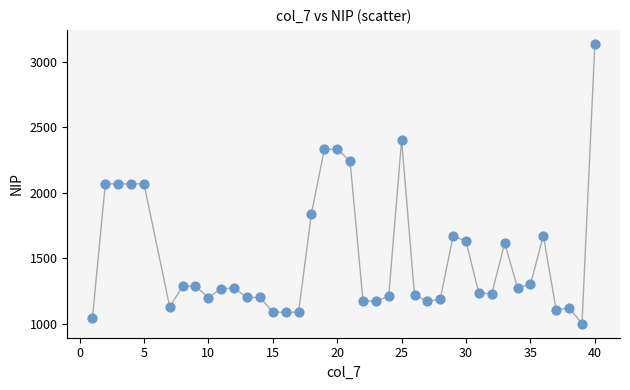

What is the range of X values (max minus min)?

39